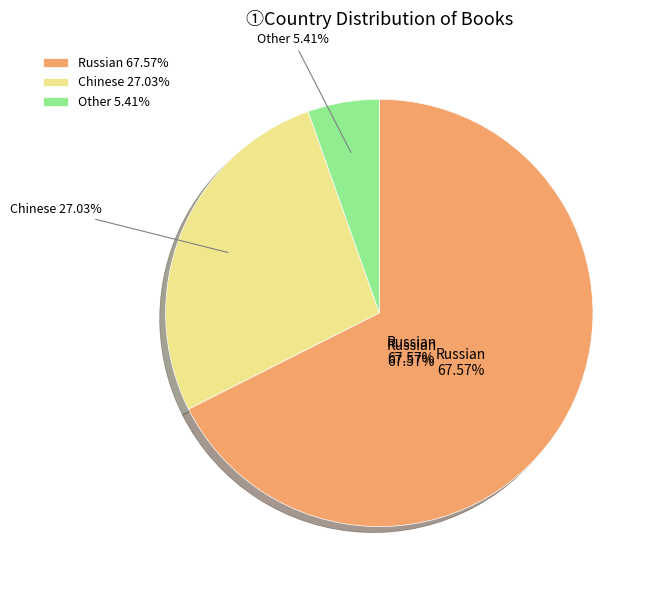

To the nearest percent, what is the average slice percentage?

33%